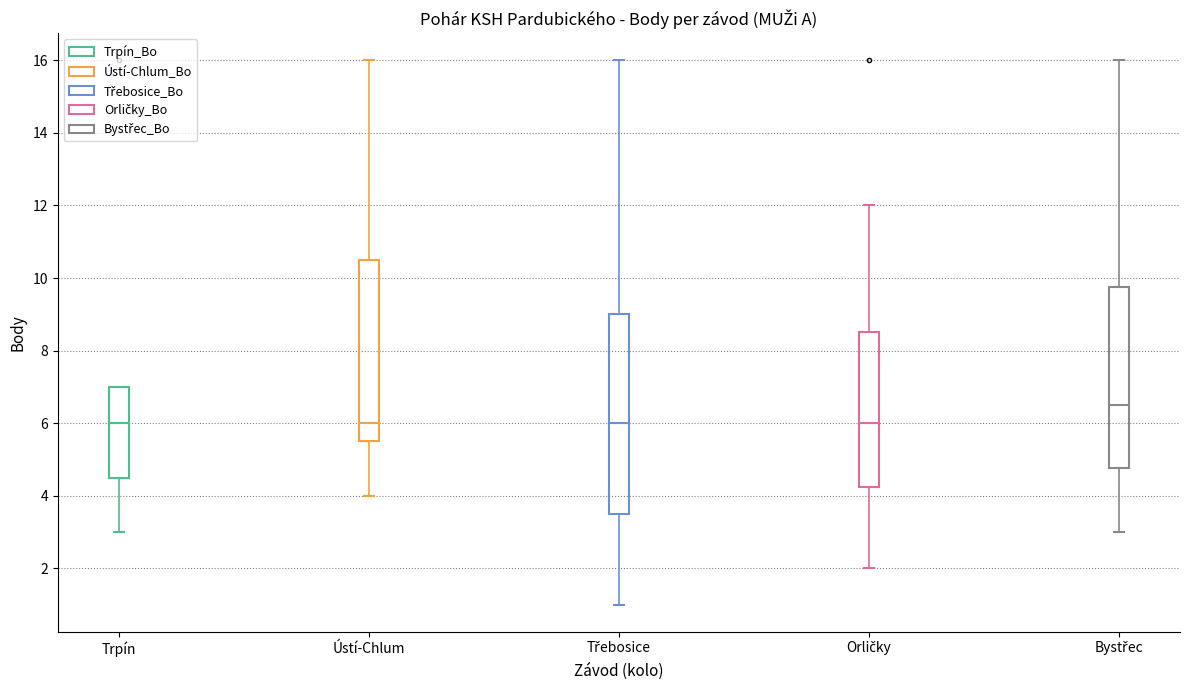

Where does the upper whisker of the box for Ústí-Chlum end on the y-axis? The values are not printed on the chart, so give them approximately, as read against the axis.

16.0